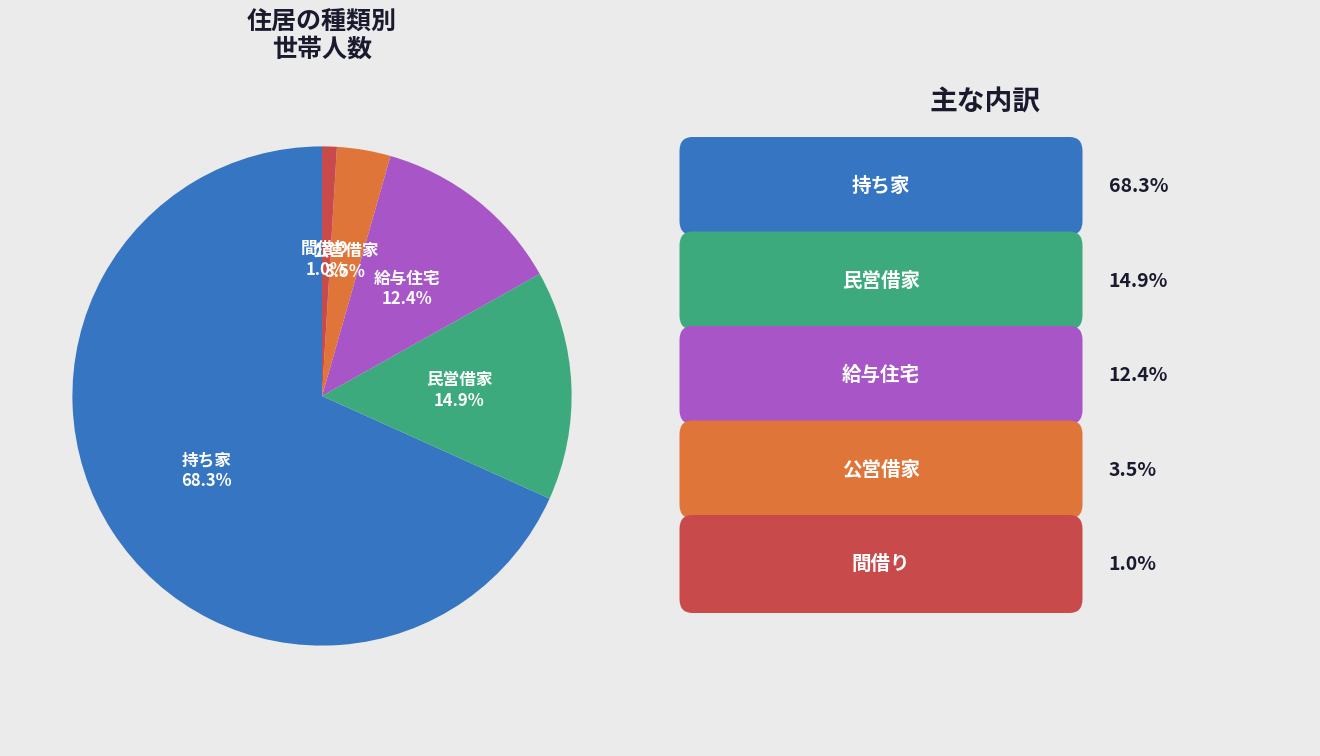

To the nearest percent, what is the difference between the 持ち家 and 給与住宅 slice percentages?

56%